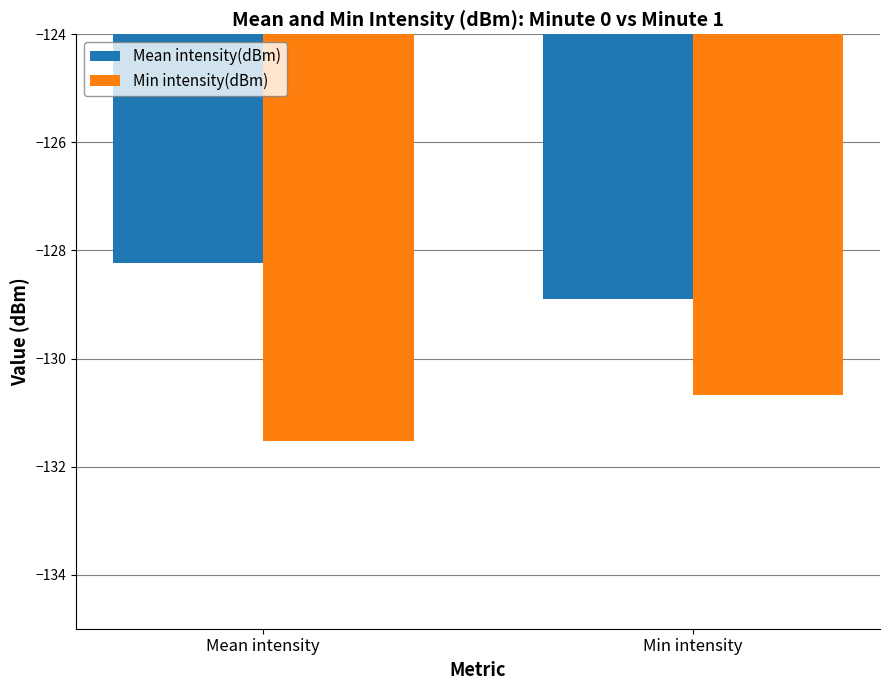

Rank the categories by Min intensity(dBm) value from lowest to highest.

Mean intensity, Min intensity